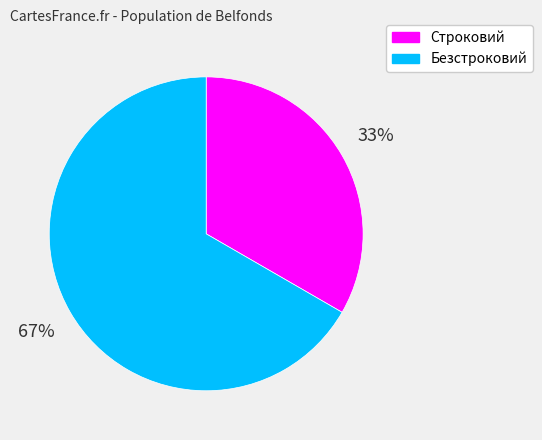

To the nearest percent, what is the average slice percentage?

50%